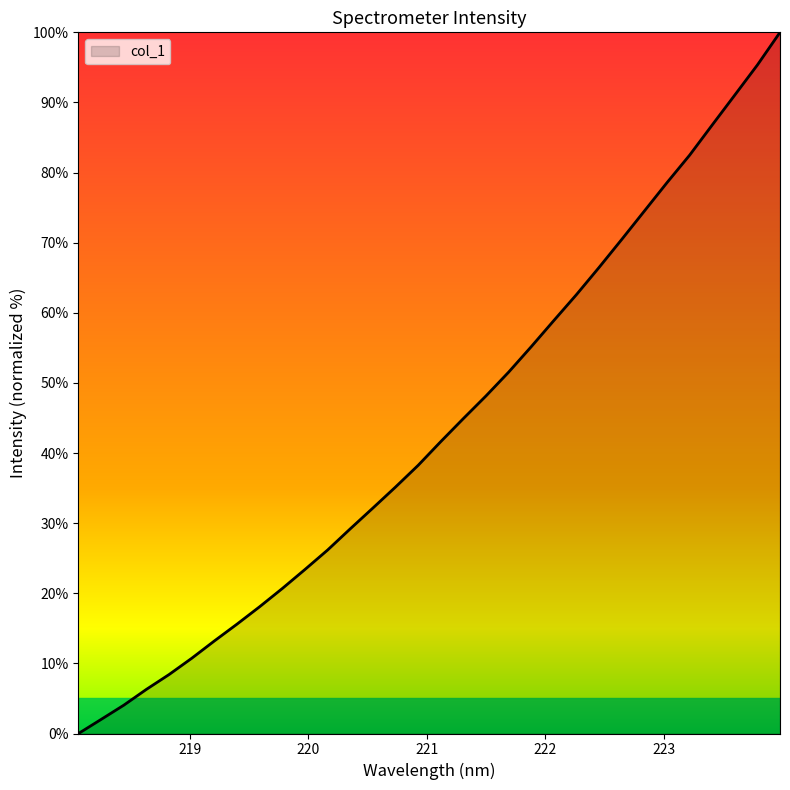

What is the maximum value shown in the chart?

100.0